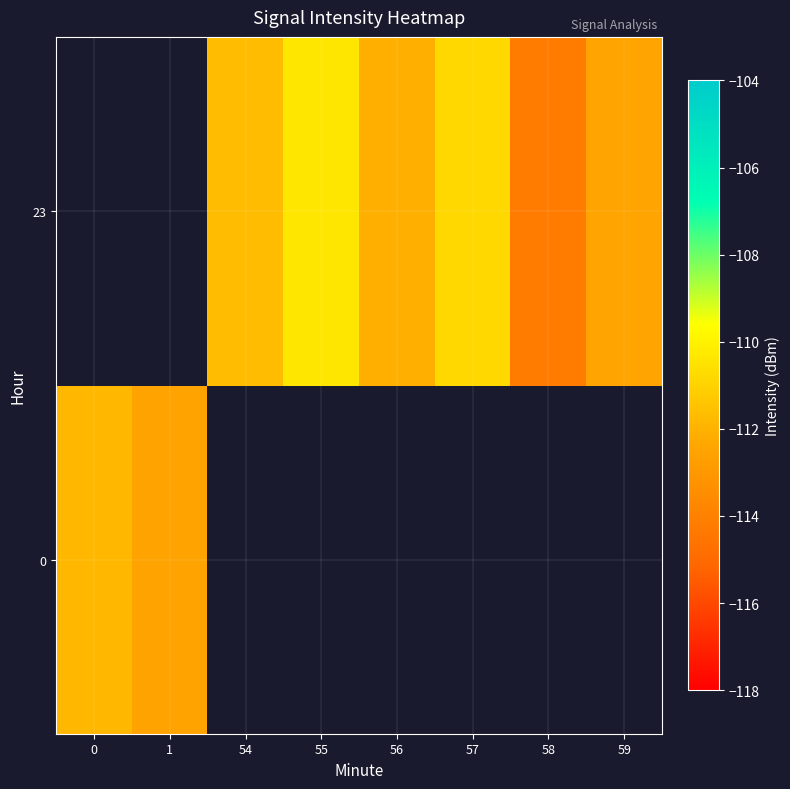

Is it true that row_1 equals -150.5 at 59?

False